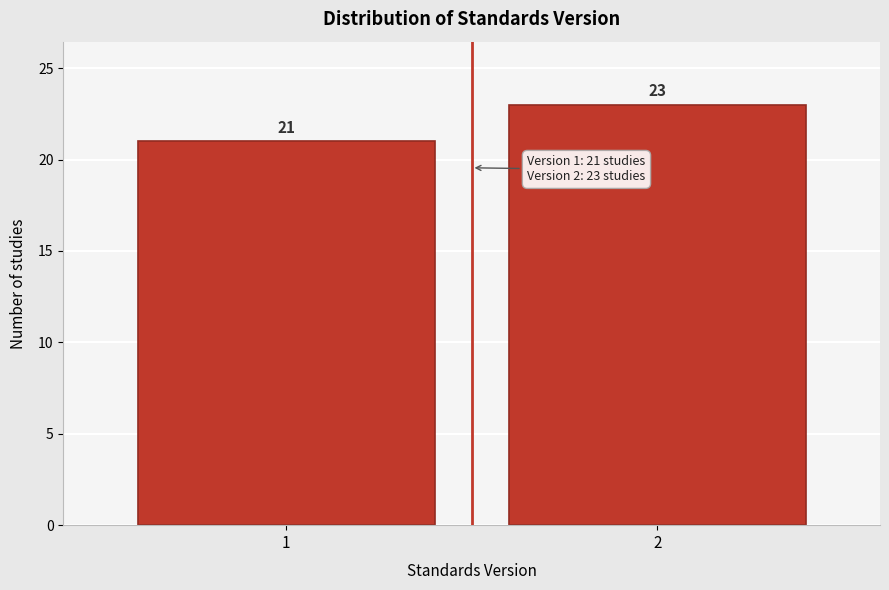

Reading left to right, transcribe all the data shown in this chart.

21	23